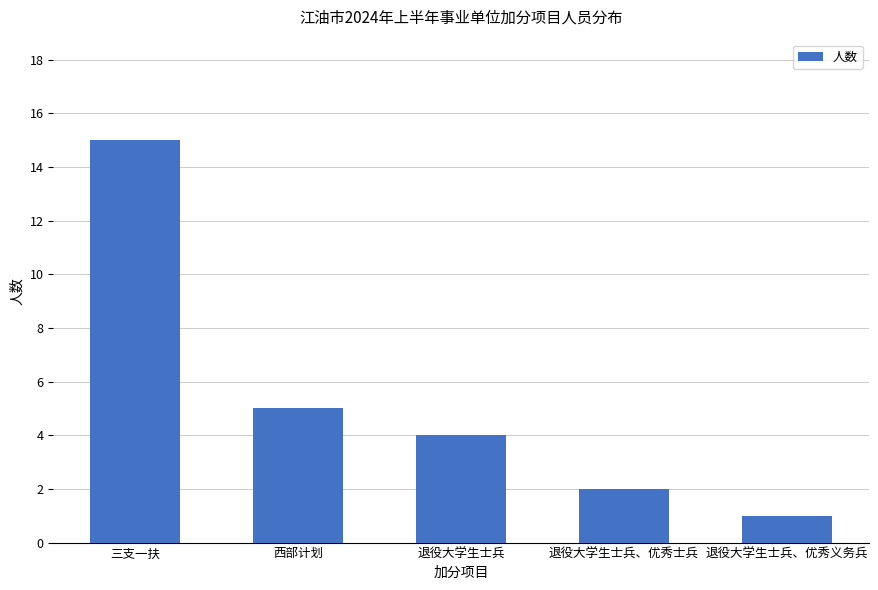

The chart shows a value of 2 at 退役大学生士兵、优秀士兵. True or false?

True